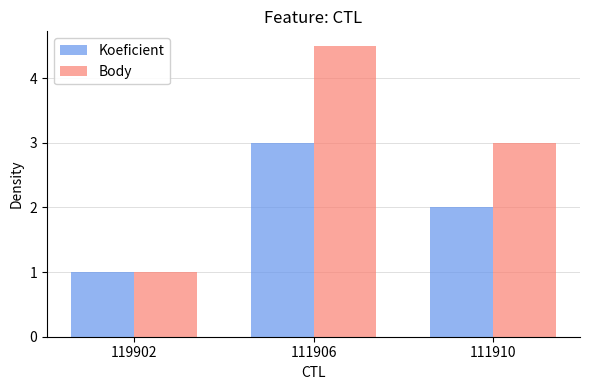

At 111906, list the series in order from largest to smallest.

Body, Koeficient